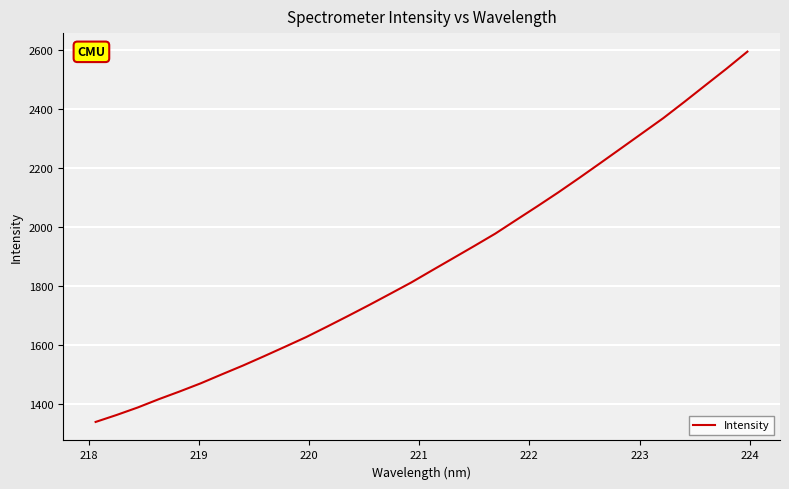

What is the maximum value shown in the chart?

2593.2